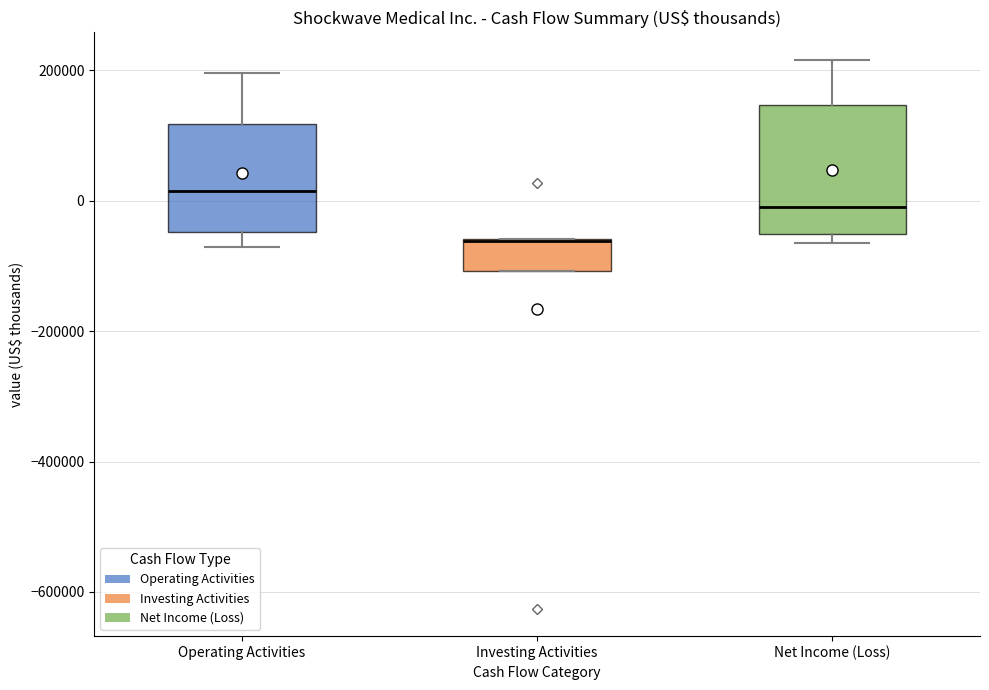

Comparing the boxes themselves (not the whiskers), which one is the tallest?

Net Income (Loss)